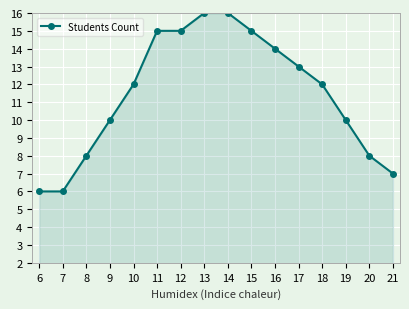

The chart shows a value of 8 at 11. True or false?

False